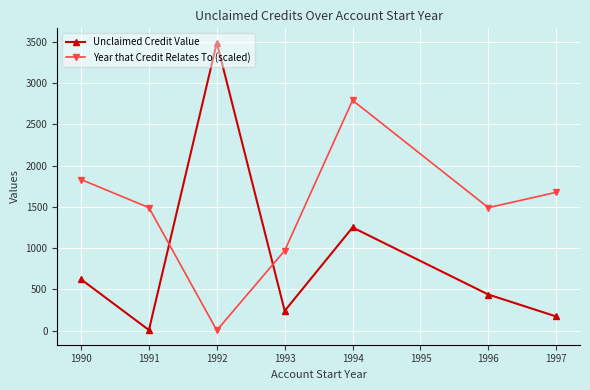

Where is the first local minimum for Year that Credit Relates To (scaled)?

1992